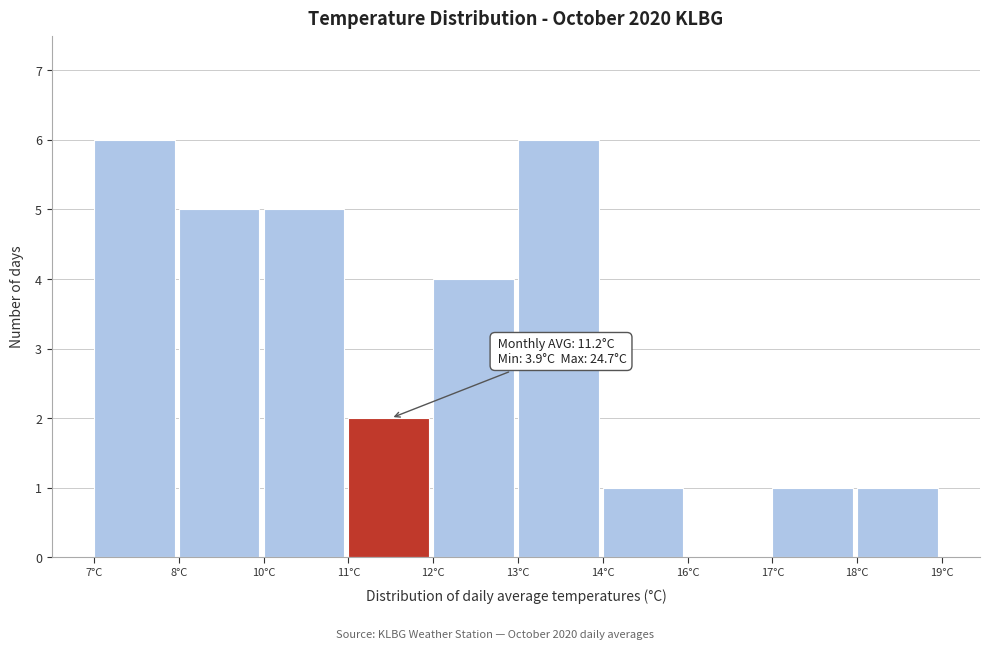

Reading right to left, list all the values displayed in this chart.

18°C=1	17°C=1	16°C=0	14°C=1	13°C=6	12°C=4	11°C=2	10°C=5	8°C=5	7°C=6